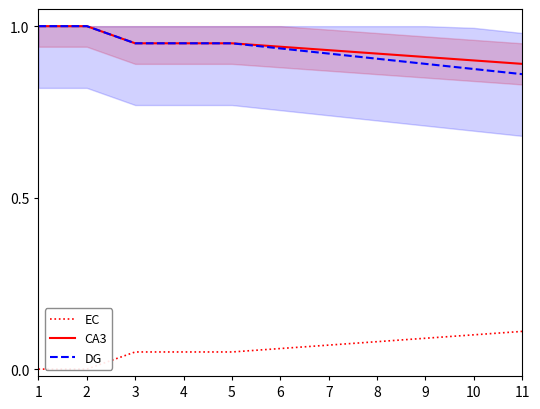

Where is EC nearest to the value 0?

1